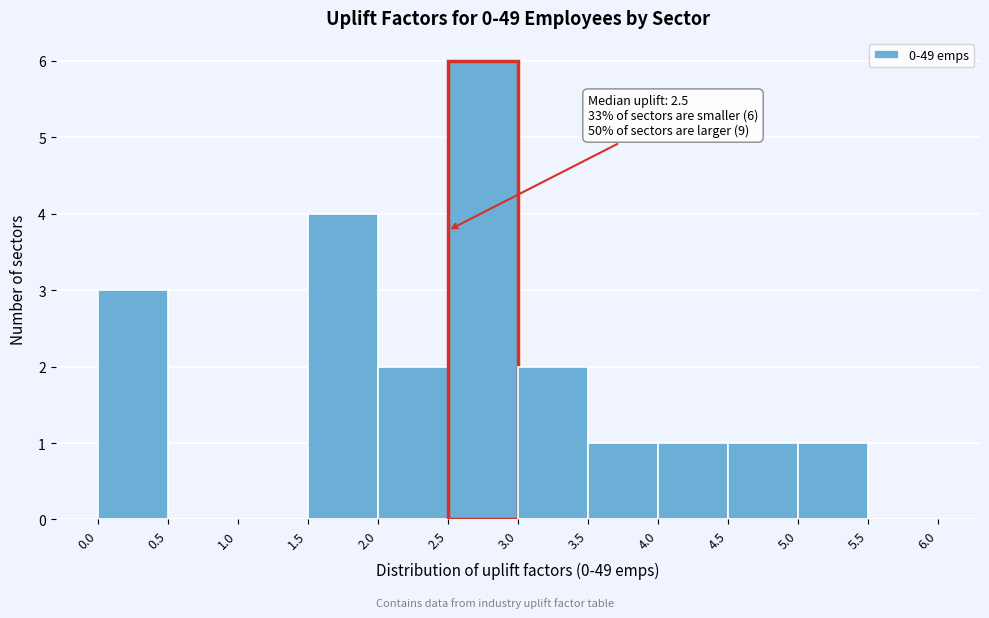

Over which range of the x-axis is the bar tallest?

2.5 to 3.0